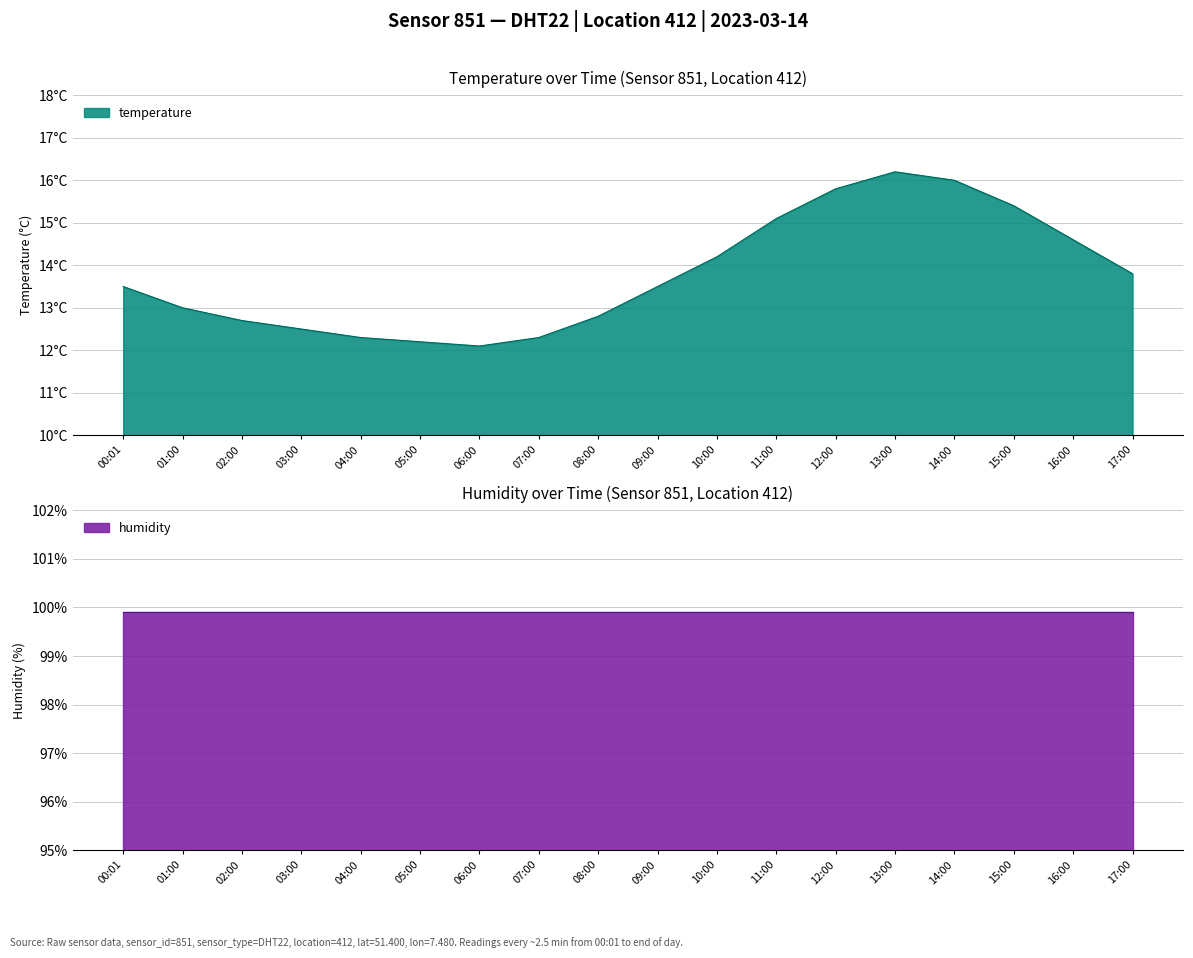

How many values are below 13?

7